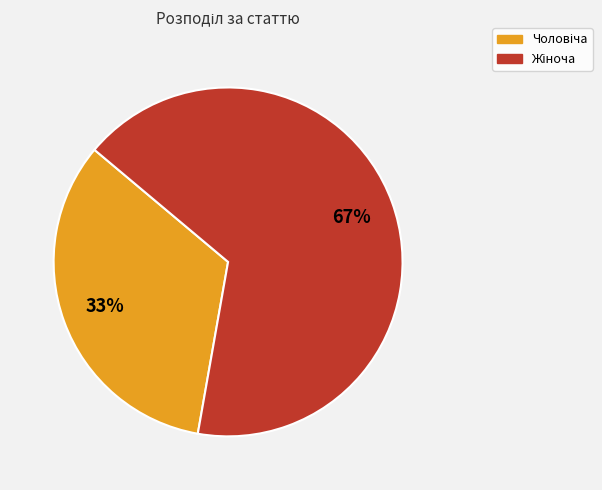

To the nearest percent, what is the average slice percentage?

50%